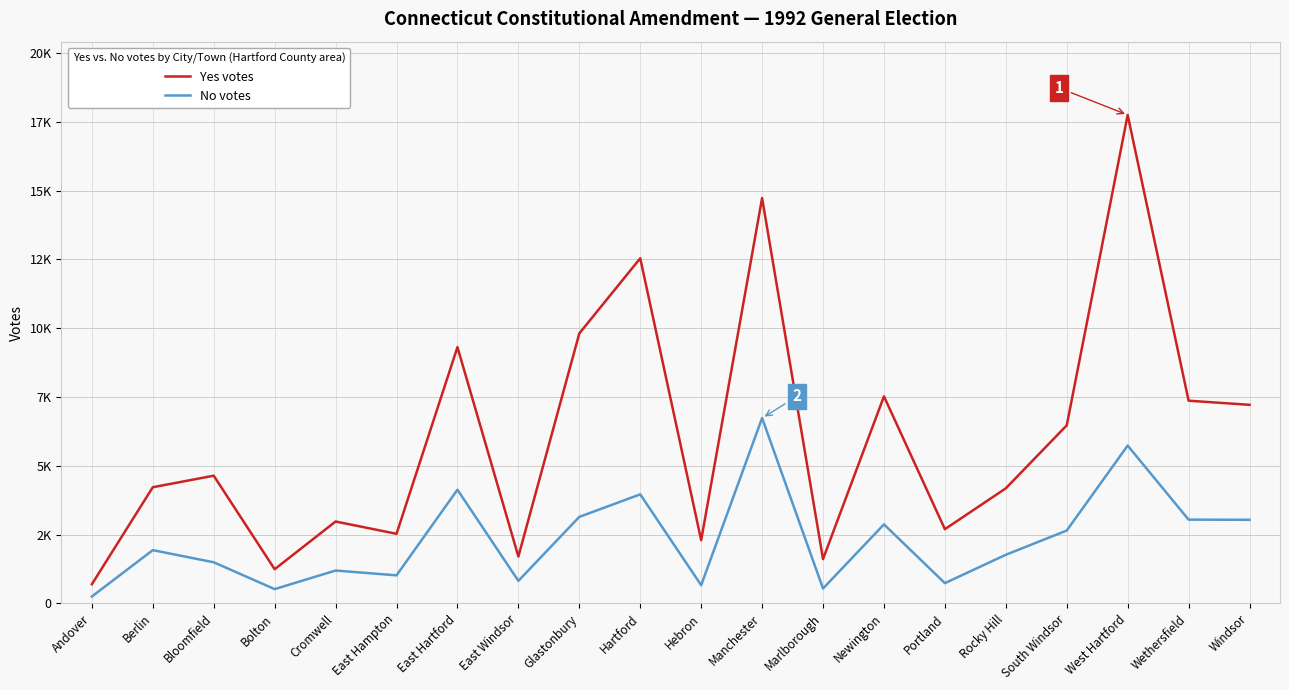

What is the value of the No votes point at the 18th from the left?

5735